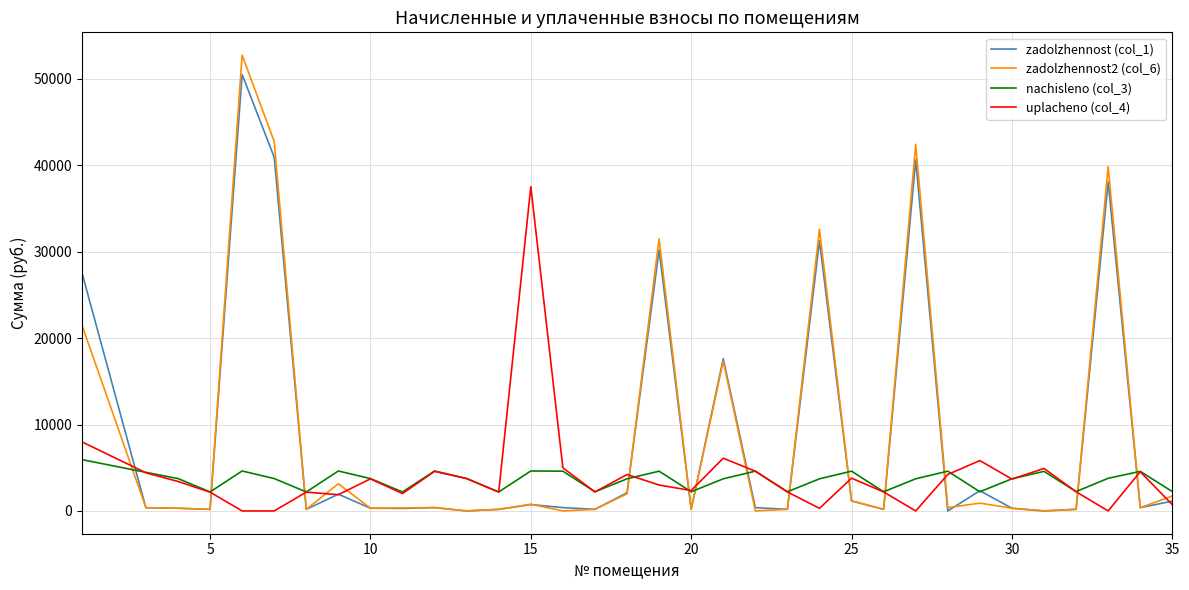

How many categories are shown in the chart?

34